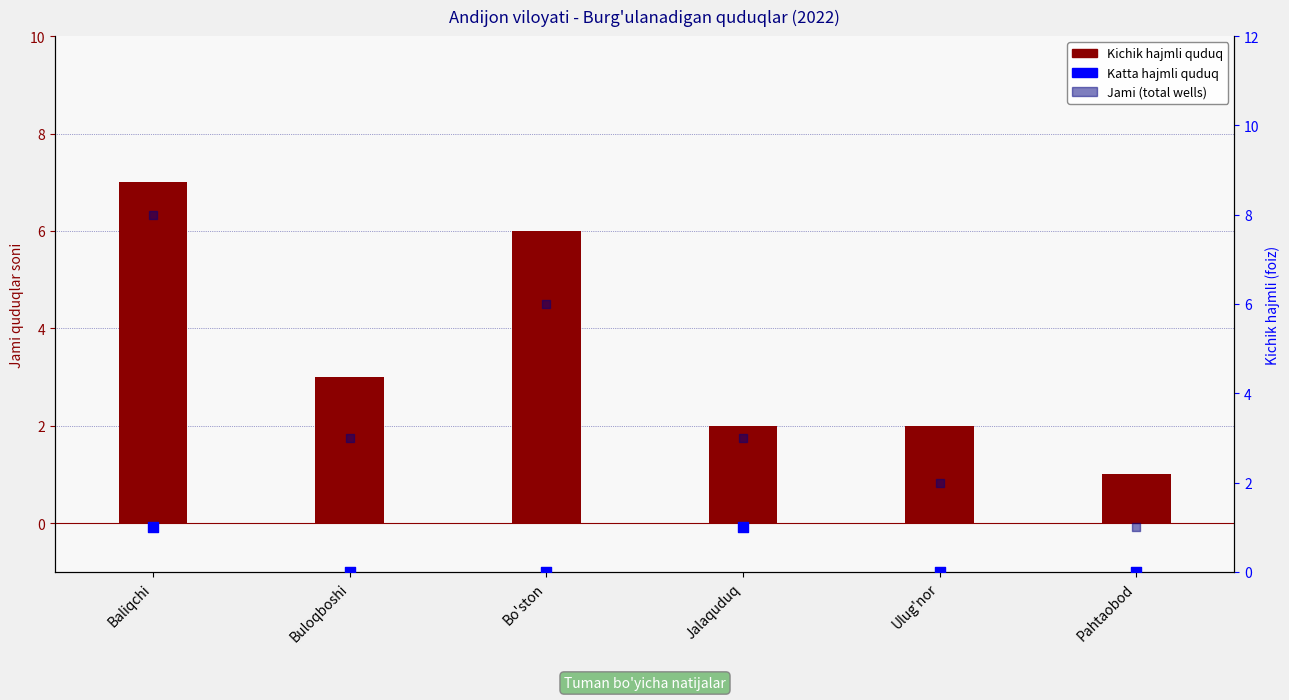

At which category is the sum across all series the highest?

Baliqchi